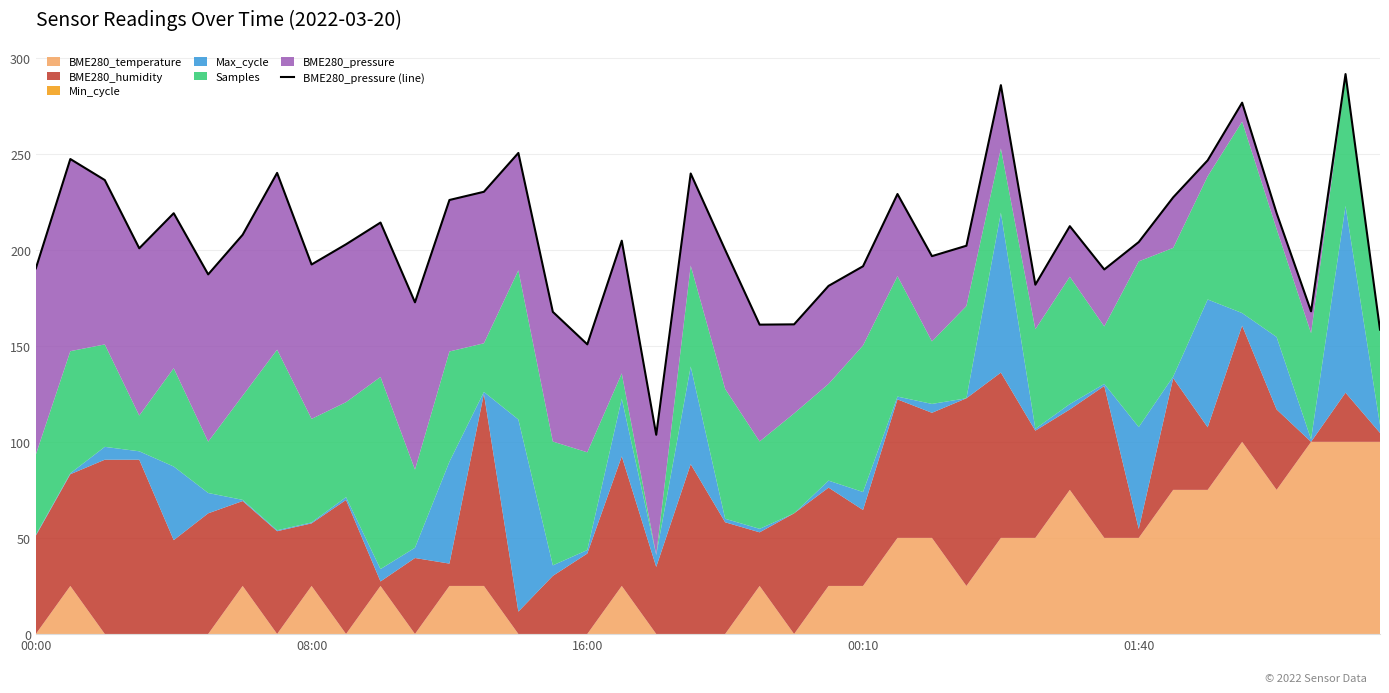

Between 16 and 01:40, which is larger?

01:40